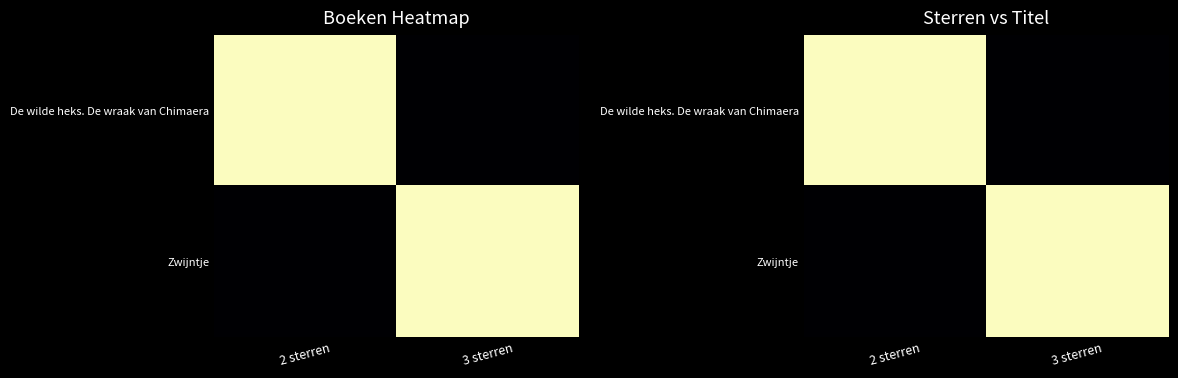

The value of Zwijntje at 3 sterren is 2017. True or false?

True